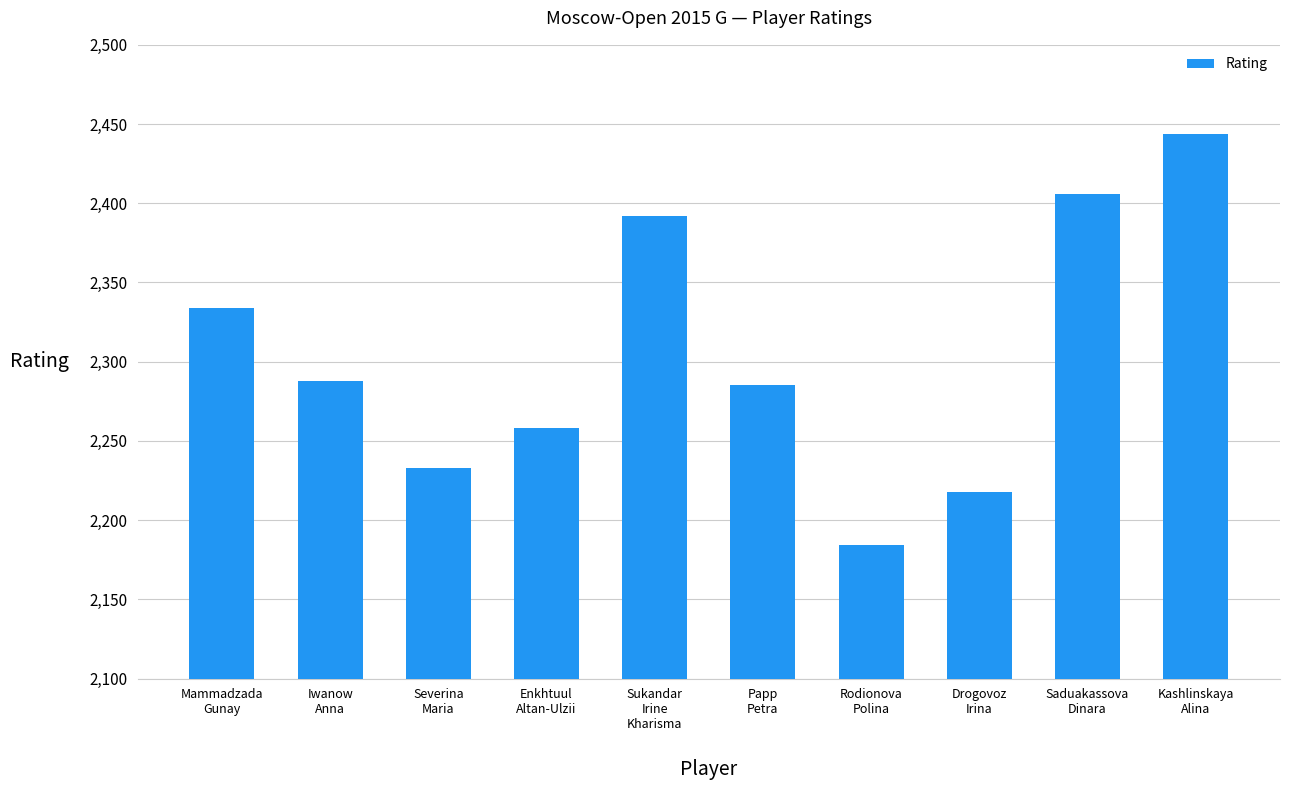

Reading right to left, extract all data points from this chart.

Kashlinskaya
Alina=2444	Saduakassova
Dinara=2406	Drogovoz
Irina=2218	Rodionova
Polina=2184	Papp
Petra=2285	Sukandar
Irine
Kharisma=2392	Enkhtuul
Altan-Ulzii=2258	Severina
Maria=2233	Iwanow
Anna=2288	Mammadzada
Gunay=2334